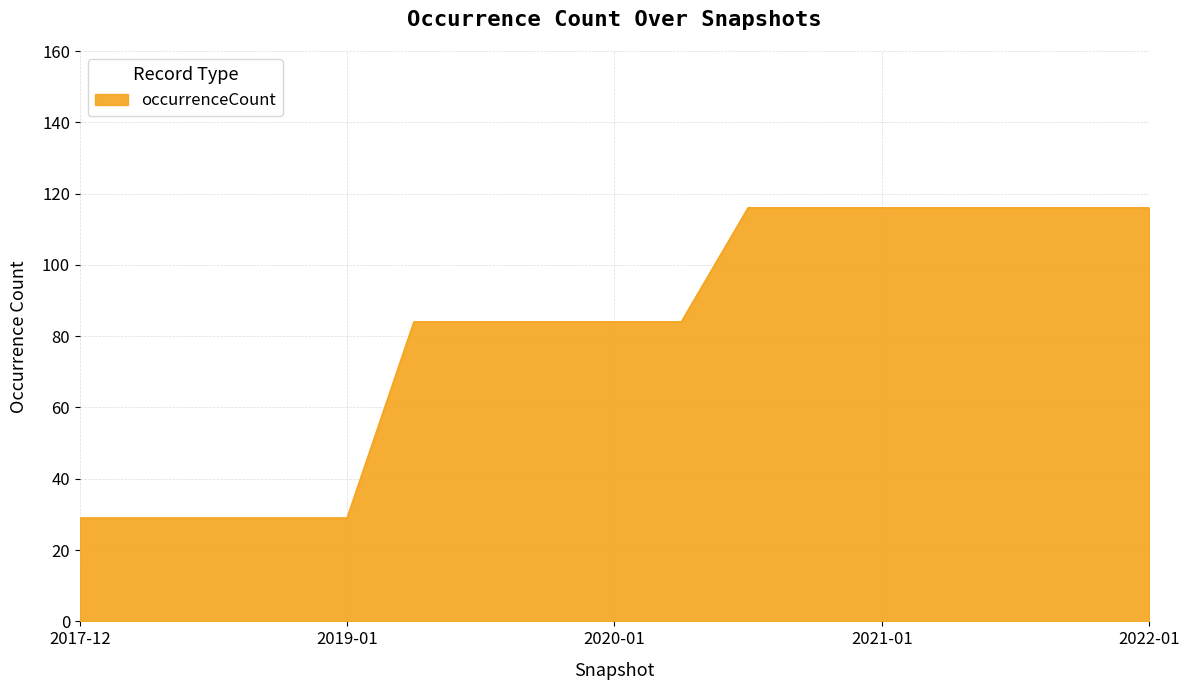

How many values are between 29 and 116?

17